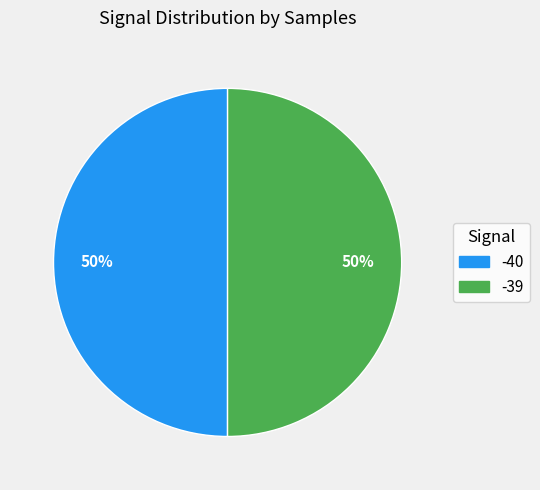

To the nearest percent, what is the average slice percentage?

50%